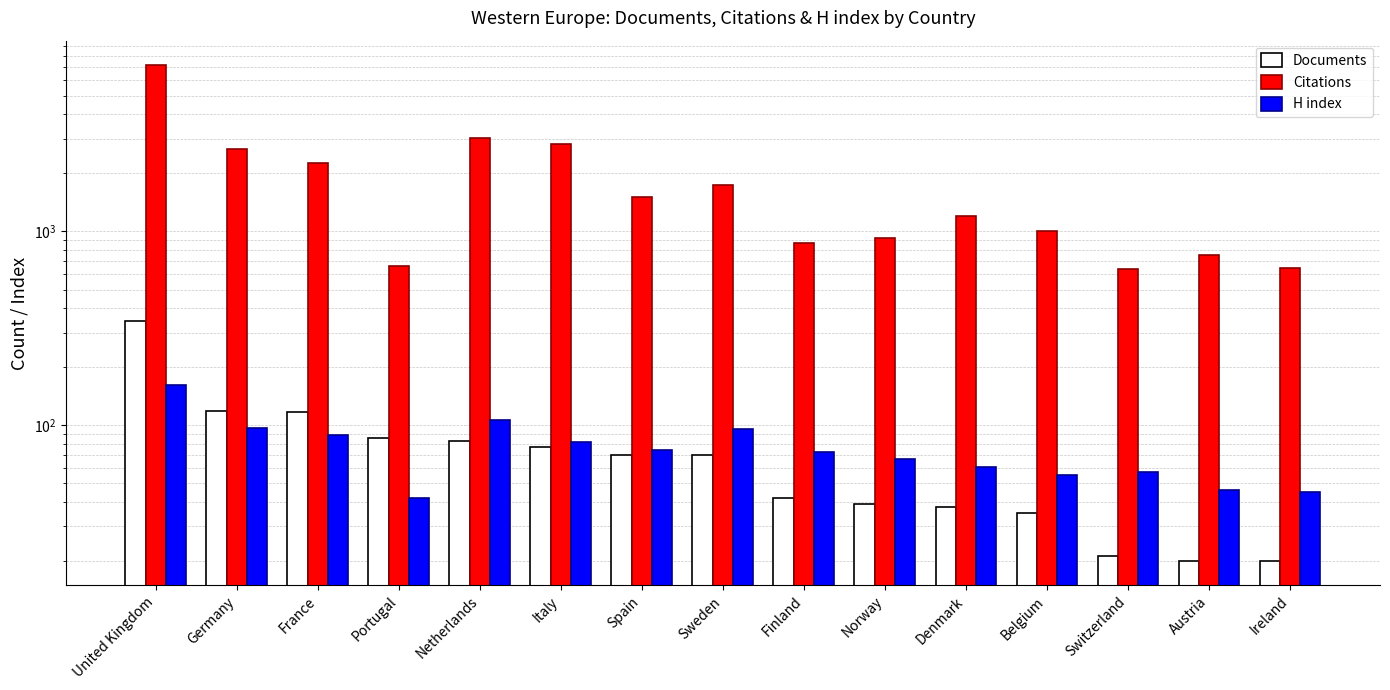

What is the value of the Documents bar at the 1st from the left?

346